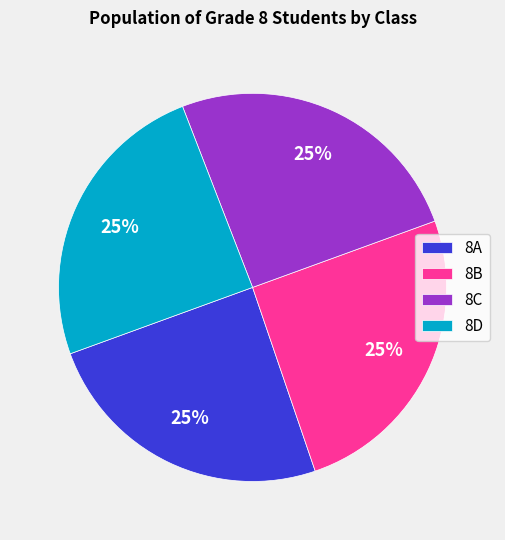

Does 8B account for over 50% of the chart?

No